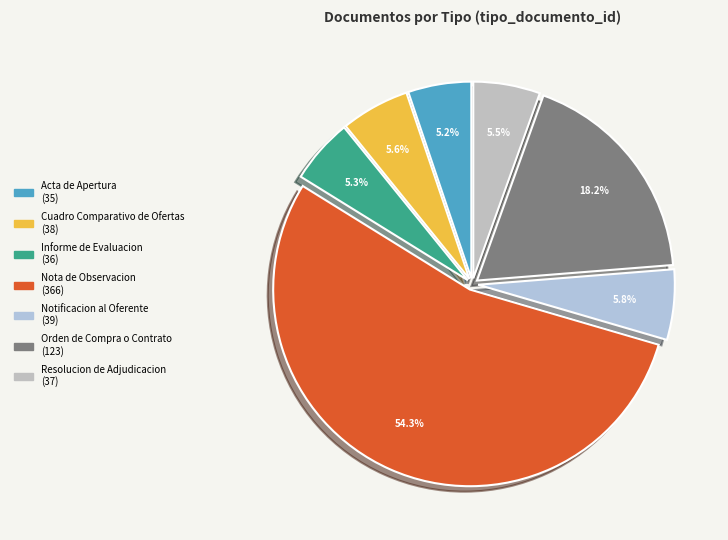

What percentage is the Notificacion al Oferente slice, to the nearest percent?

6%